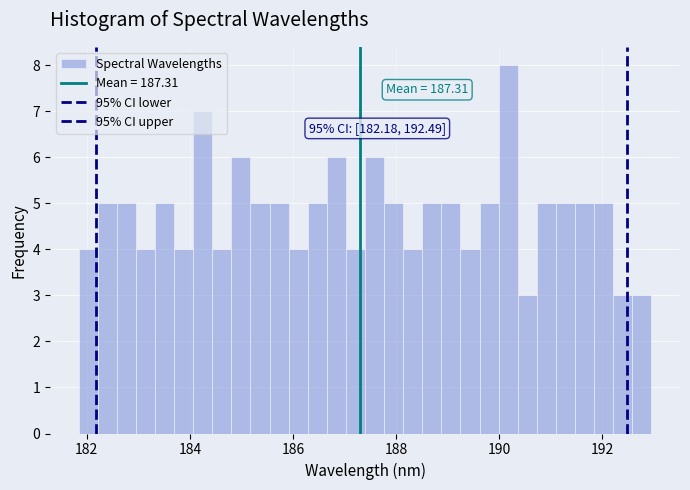

Around what value on the x-axis is the tallest bar? Give the approximate position of its centre, as read against the axis.

190.2